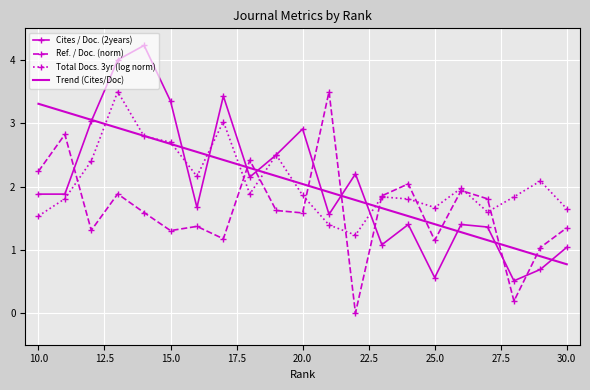

What is the greatest value displayed?

4.2